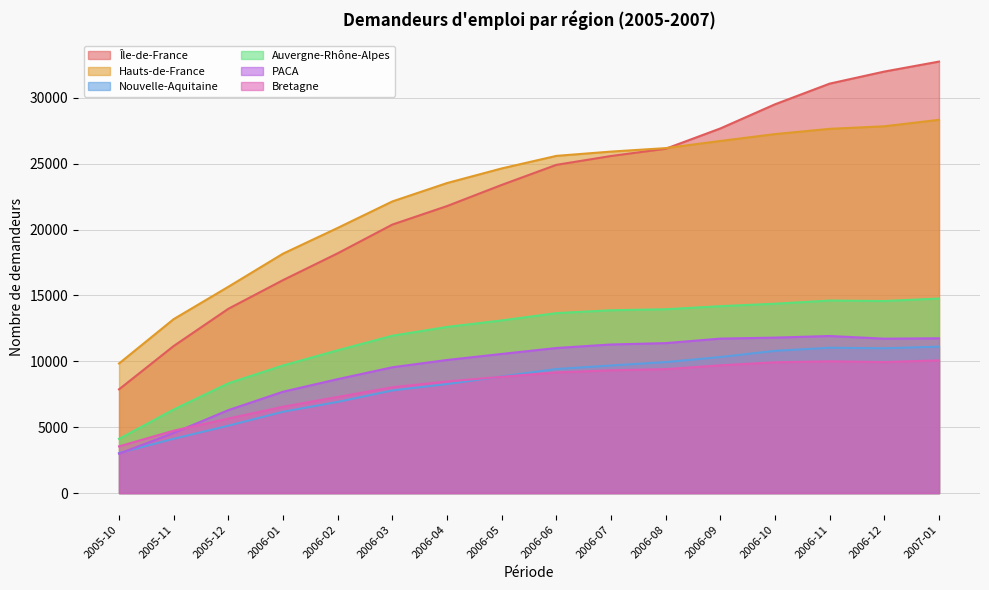

True or false: PACA and Auvergne-Rhône-Alpes cross at least once.

False